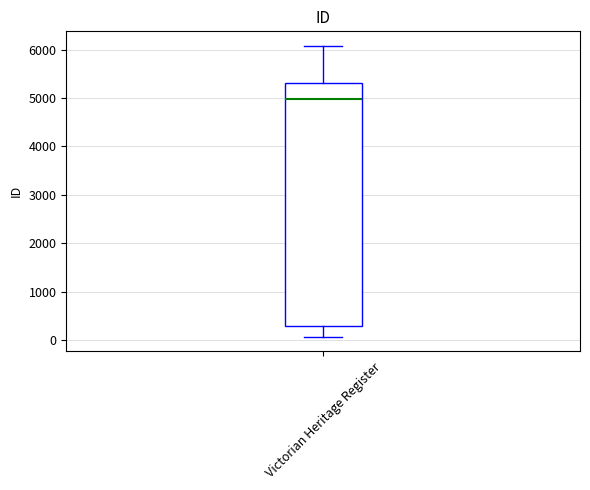

Where does the lower whisker of the box for Victorian Heritage Register end on the y-axis? The values are not printed on the chart, so give them approximately, as read against the axis.

100